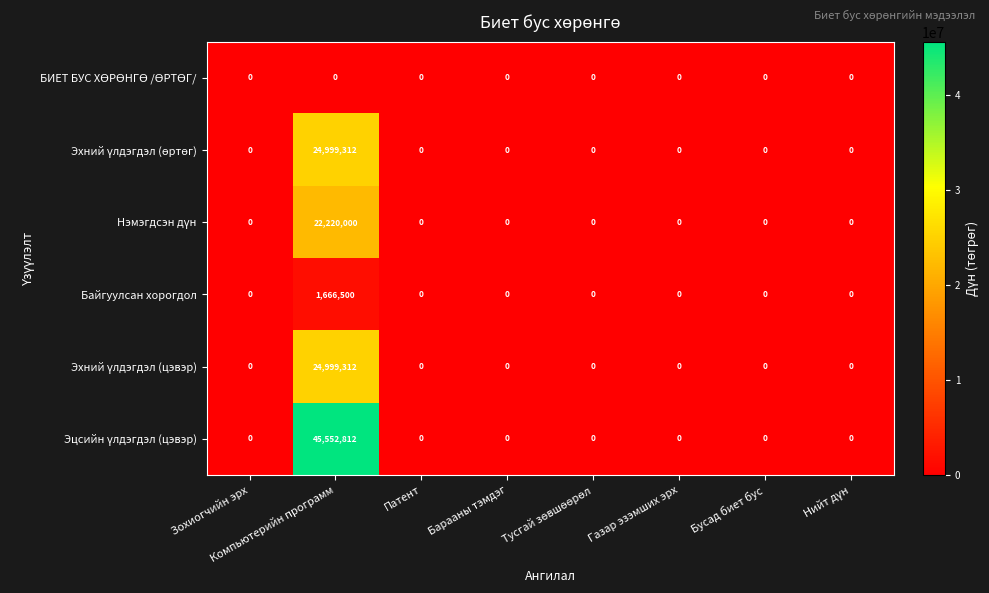

Which label corresponds to the largest value in the chart?

Компьютерийн программ